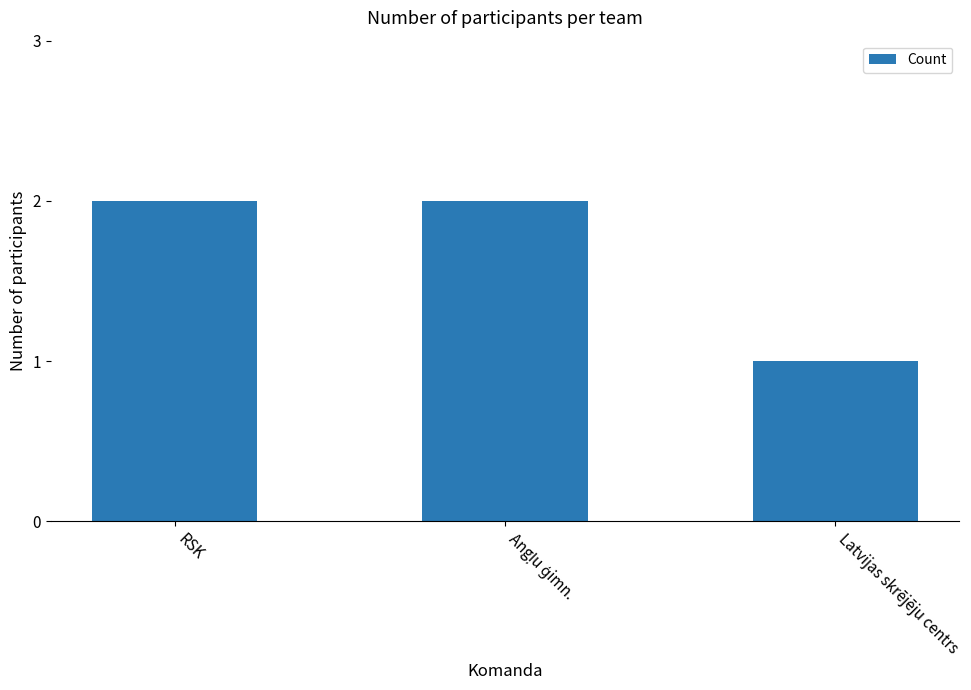

What value does the data have at RSK?

2